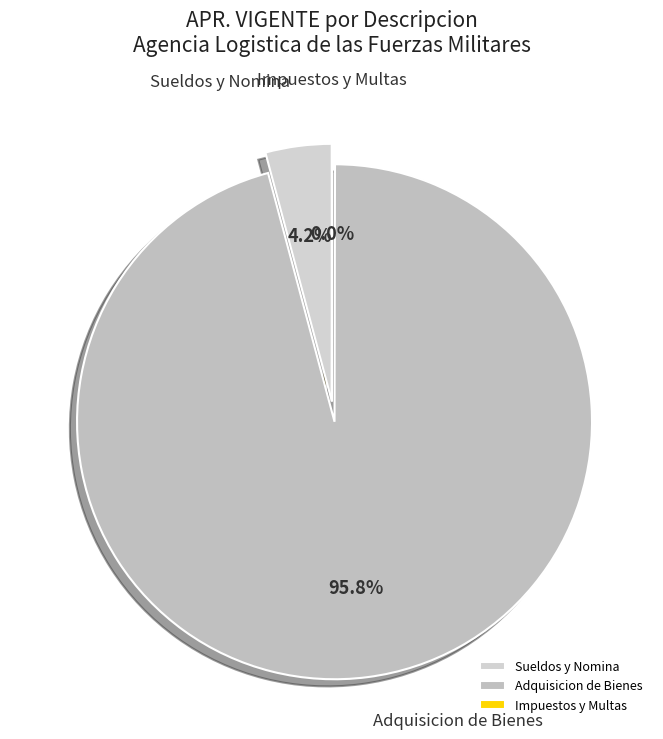

Which has a higher value, Sueldos y Nomina or Adquisicion de Bienes?

Adquisicion de Bienes